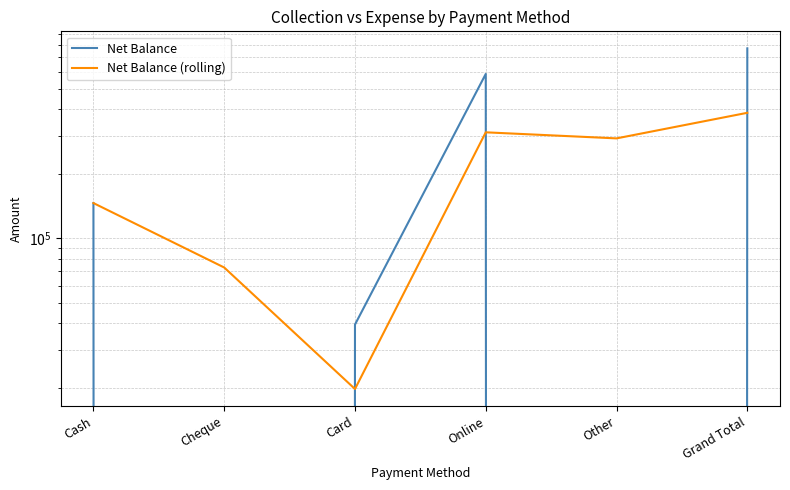

Is it true that Net Balance (rolling) equals 30114 at Cash?

False